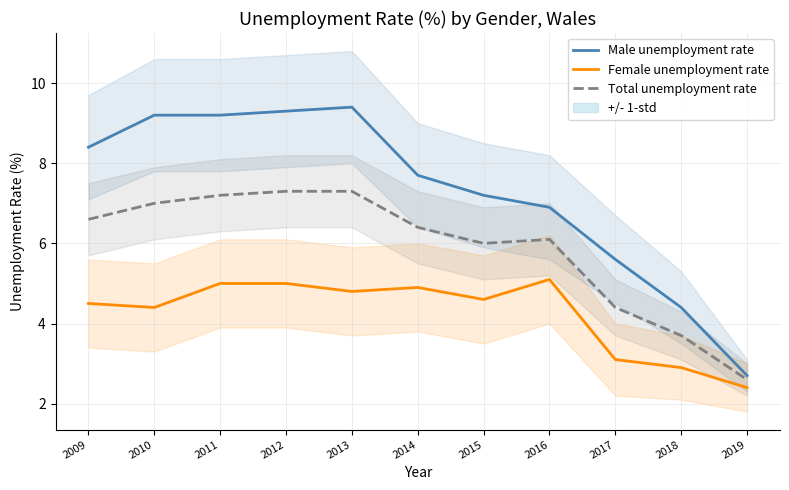

The Female unemployment rate series shows 3.1 at 2017. True or false?

True